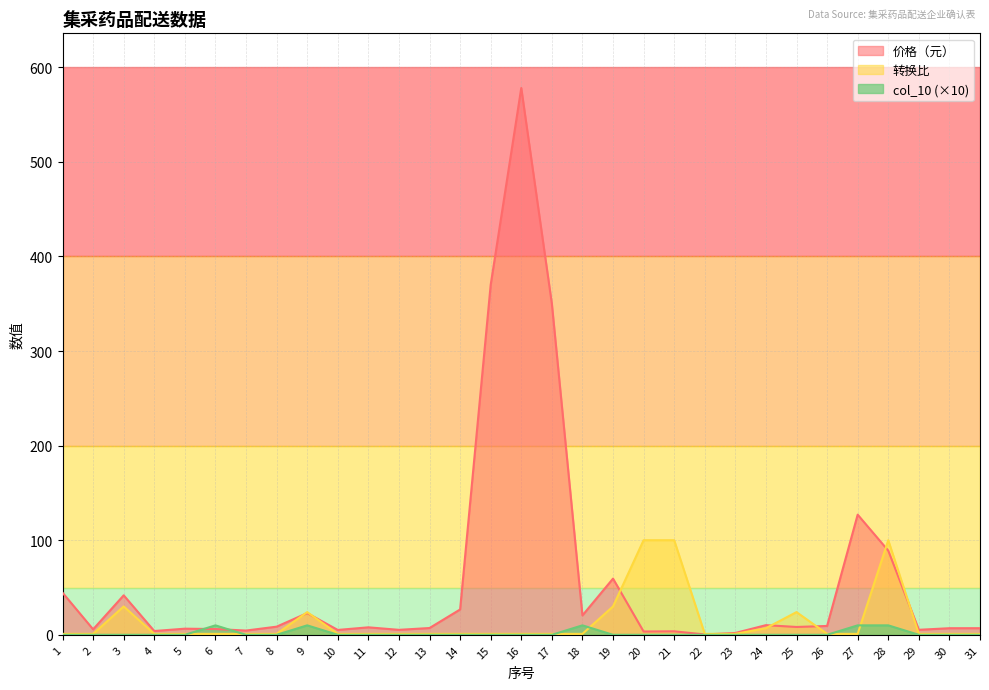

The value of 价格（元） at 20 is 3.5. True or false?

True